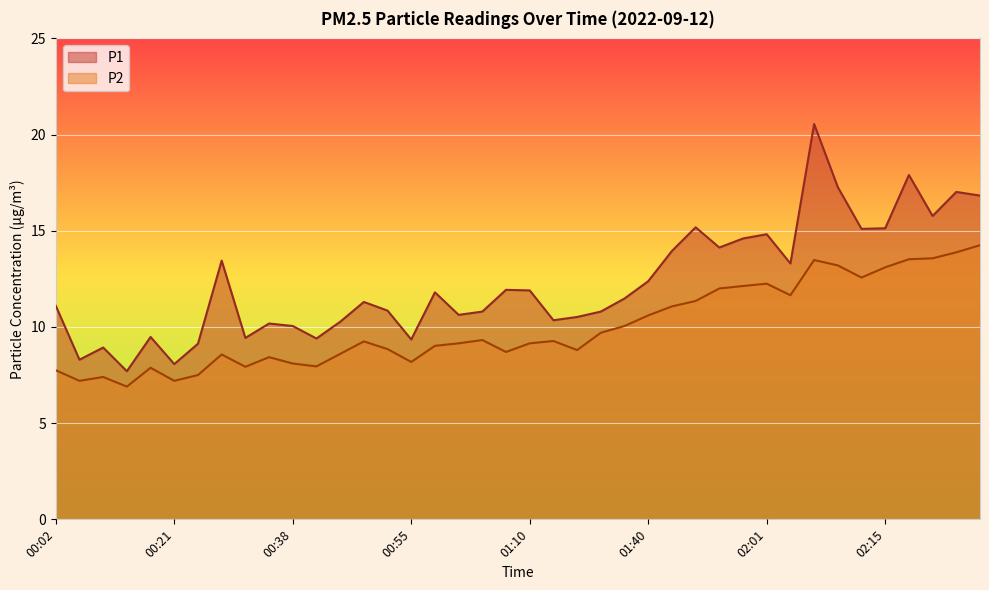

Reading left to right, what are all the values shown in this chart?

P1: 00:02=11.1	00:07=8.3	00:10=8.9	00:13=7.7	00:19=9.5	00:21=8.1	00:24=9.1	00:27=13.4	00:30=9.4	00:35=10.2	00:38=10.1	00:41=9.4	00:47=10.3	00:50=11.3	00:53=10.8	00:55=9.3	00:58=11.8	01:01=10.6	01:04=10.8	01:07=11.9	01:10=11.9	01:13=10.3	01:15=10.5	01:22=10.8	01:31=11.5	01:40=12.4	01:46=13.9	01:52=15.2	01:55=14.1	01:58=14.6	02:01=14.8	02:04=13.3	02:07=20.6	02:09=17.3	02:12=15.1	02:15=15.1	02:18=17.9	02:21=15.8	02:24=17.0	02:27=16.8
P2: 00:02=7.8	00:07=7.2	00:10=7.4	00:13=6.9	00:19=7.9	00:21=7.2	00:24=7.5	00:27=8.6	00:30=7.9	00:35=8.4	00:38=8.1	00:41=8.0	00:47=8.6	00:50=9.2	00:53=8.8	00:55=8.2	00:58=9.0	01:01=9.2	01:04=9.3	01:07=8.7	01:10=9.2	01:13=9.3	01:15=8.8	01:22=9.7	01:31=10.1	01:40=10.6	01:46=11.1	01:52=11.3	01:55=12.0	01:58=12.1	02:01=12.2	02:04=11.7	02:07=13.5	02:09=13.2	02:12=12.6	02:15=13.1	02:18=13.5	02:21=13.6	02:24=13.9	02:27=14.2